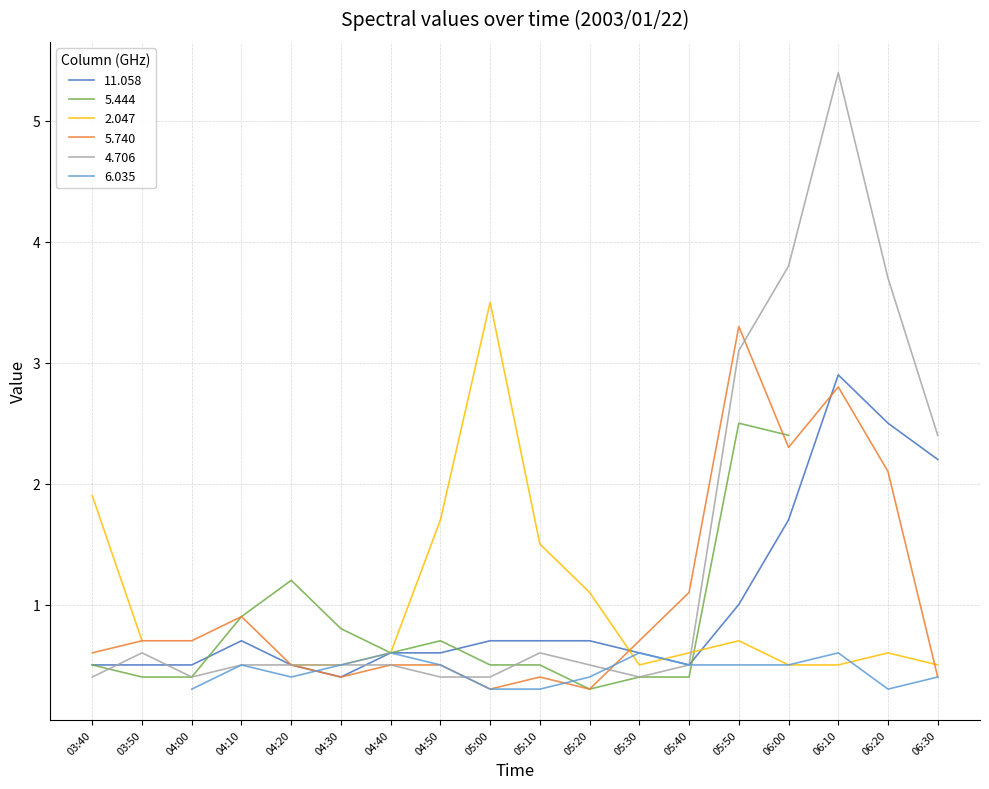

The value of 11.058 at 06:30 is 2.2. True or false?

True